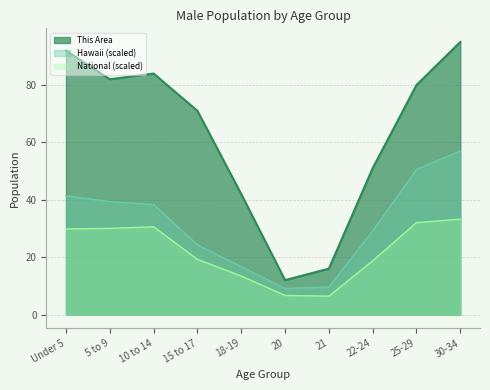

Reading left to right, transcribe all the data shown in this chart.

This Area: 92.0	82.0	84.0	71.0	42.0	12.0	16.0	51.0	80.0	95.0
Hawaii: 41.4	39.4	38.3	24.3	16.7	9.1	9.6	29.1	50.6	57.0
National: 29.8	30.0	30.6	19.2	13.4	6.7	6.4	18.7	32.1	33.2